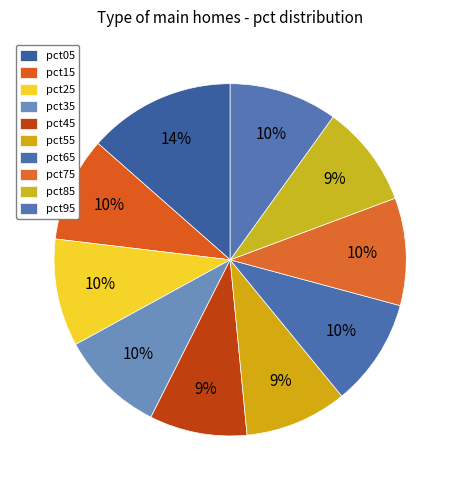

What portion of the pie excludes pct95?

90.1%